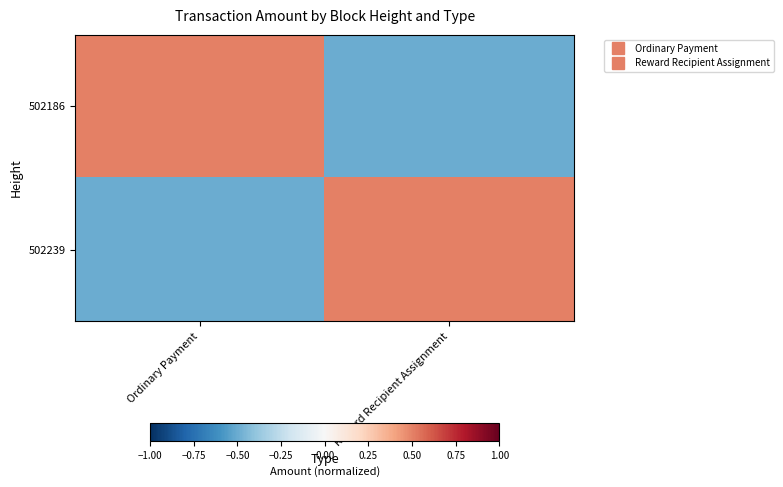

Which series has the widest spread of values?

502186